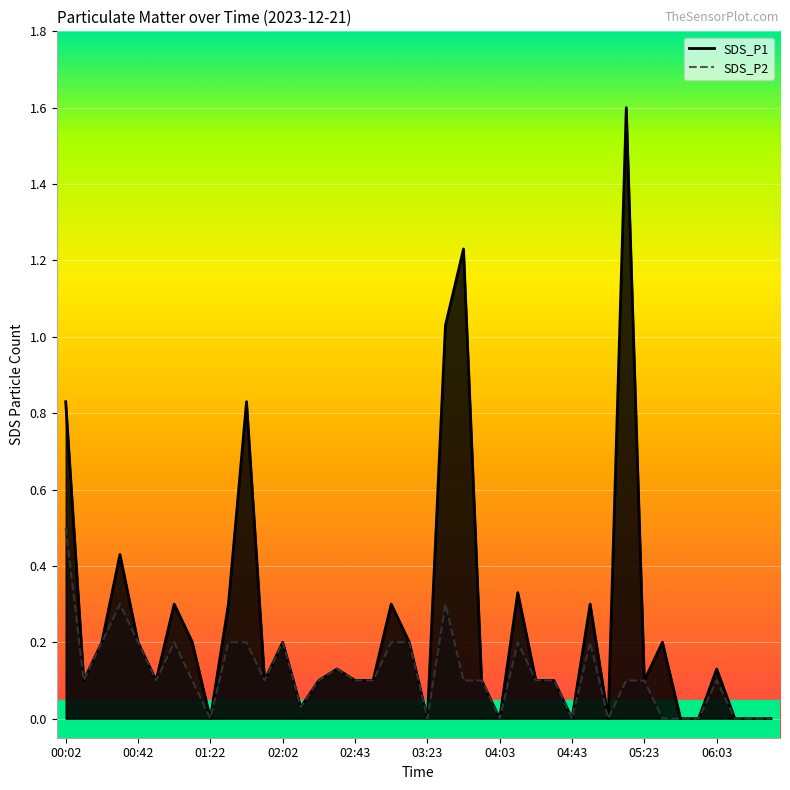

Which series has the widest spread of values?

SDS_P1